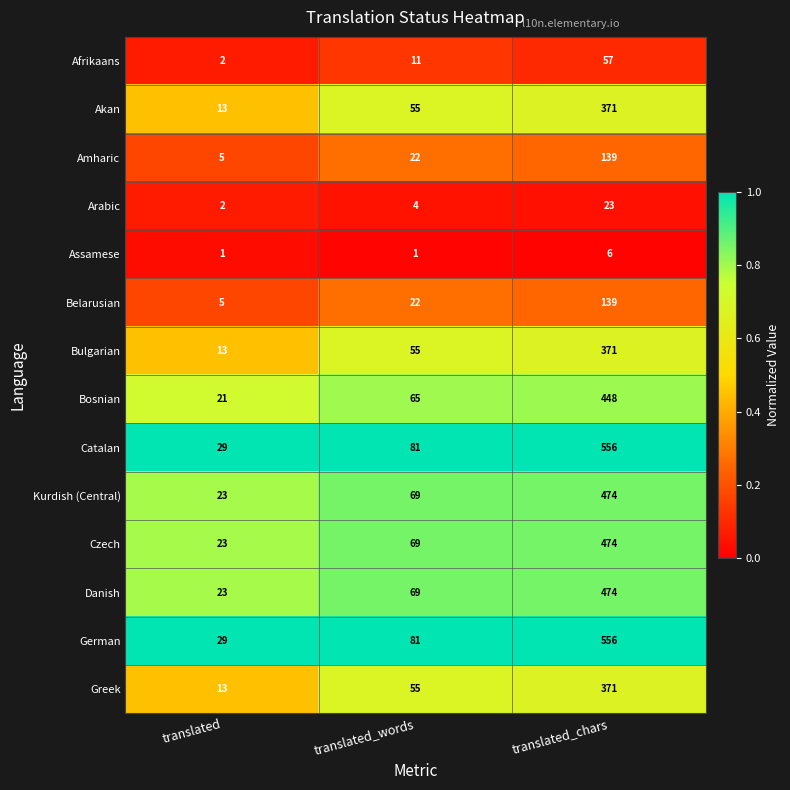

At which label is Greek closest to 192?

translated_words